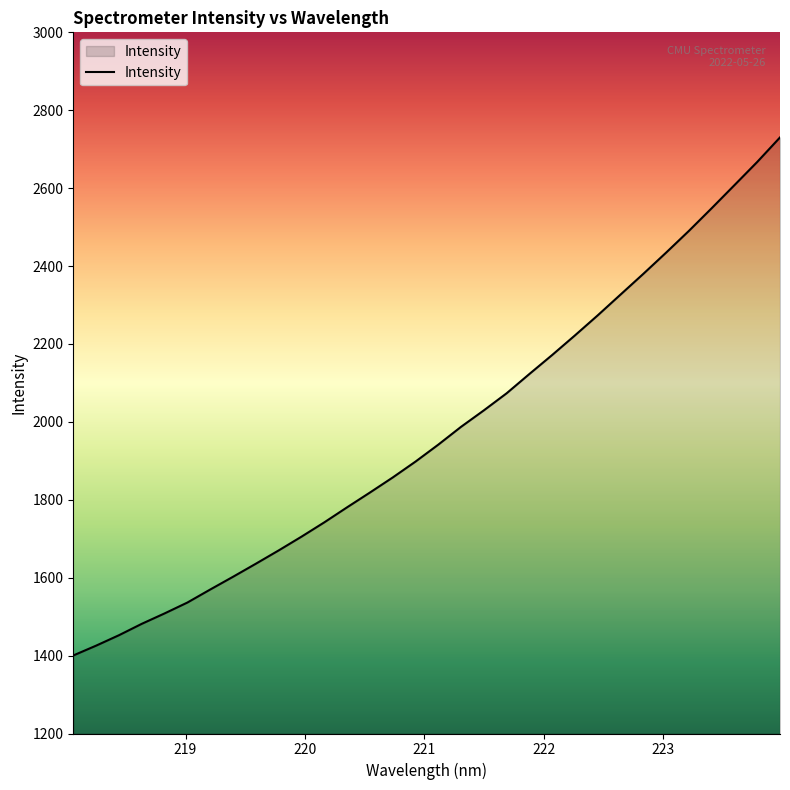

What is the difference between the maximum and minimum values?

1329.9